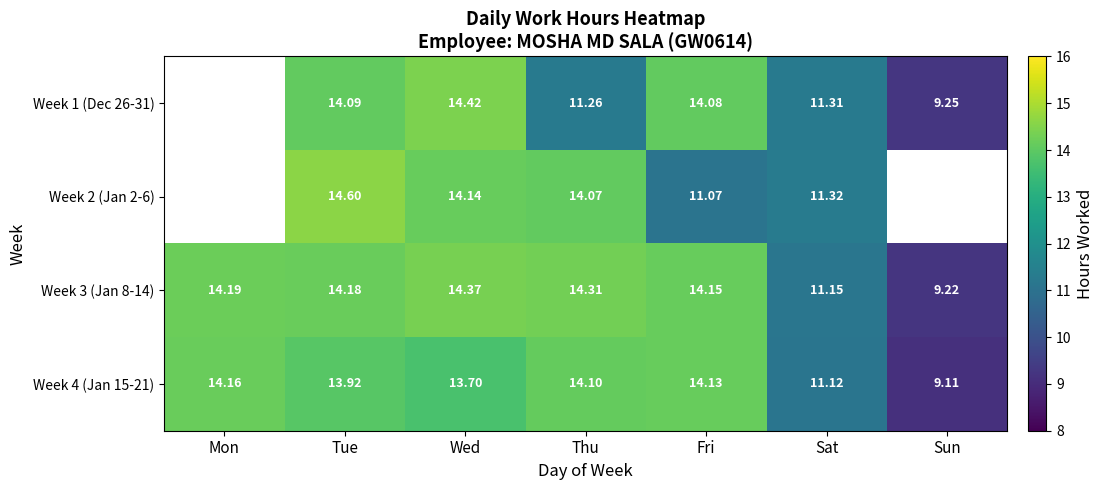

Rank the categories by Week 4 (Jan 15-21) value from highest to lowest.

Mon, Fri, Thu, Tue, Wed, Sat, Sun